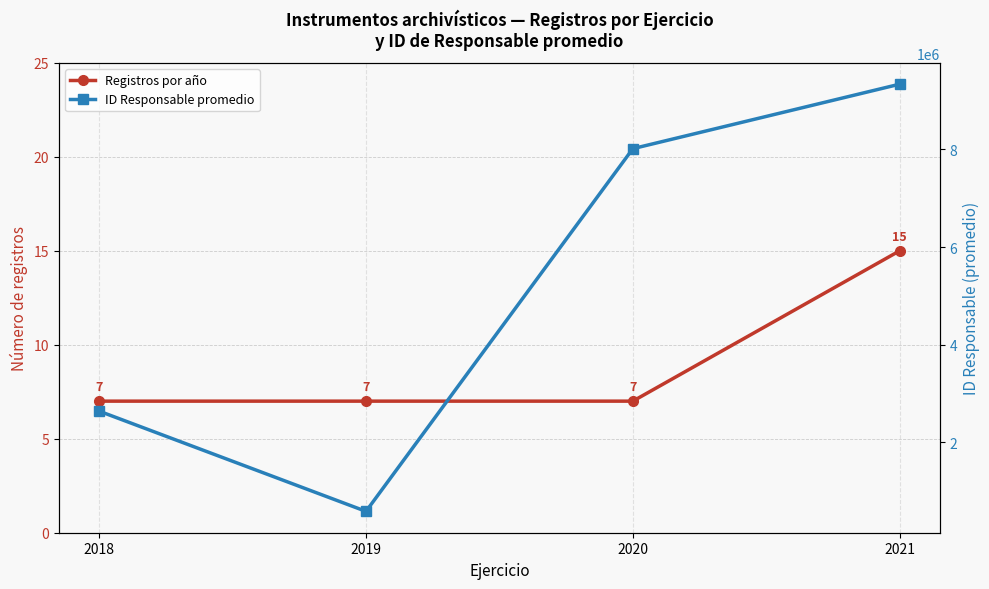

Is the value of ID Responsable promedio at 2021 greater than the value of Registros por año at 2021?

Yes